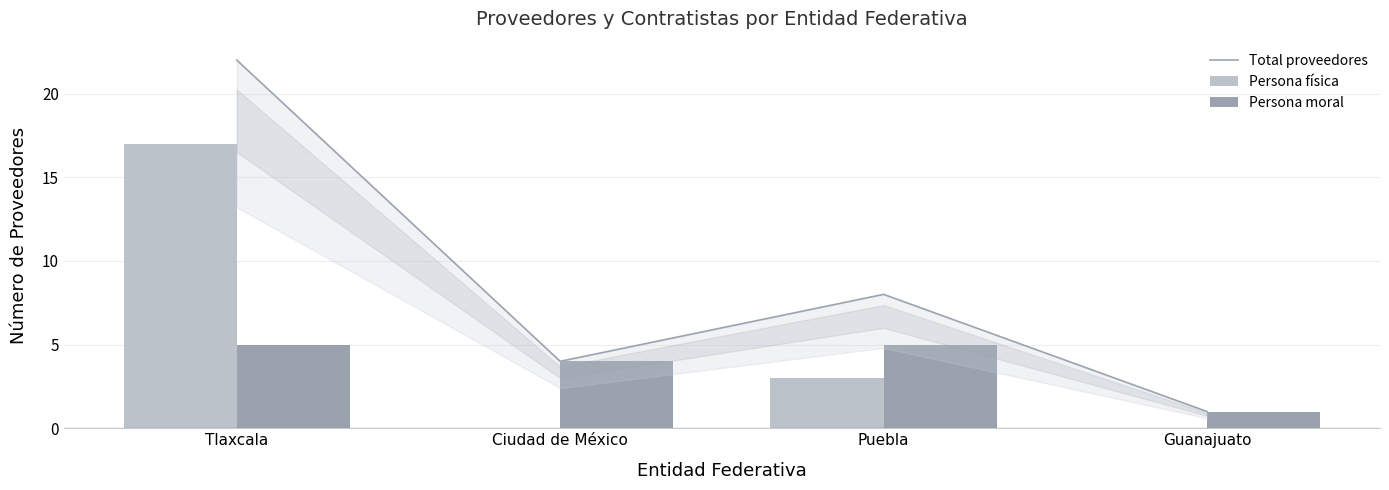

Reading left to right, what are all the values shown in this chart?

Total proveedores: 22	4	8	1
Persona física: 17	0	3	0
Persona moral: 5	4	5	1